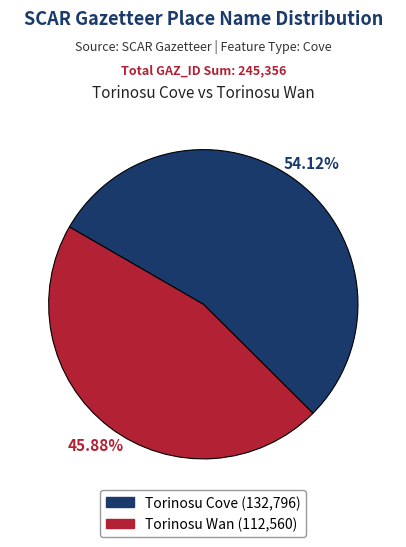

Combined, what portion of the pie is Torinosu Cove and Torinosu Wan?

100.0%